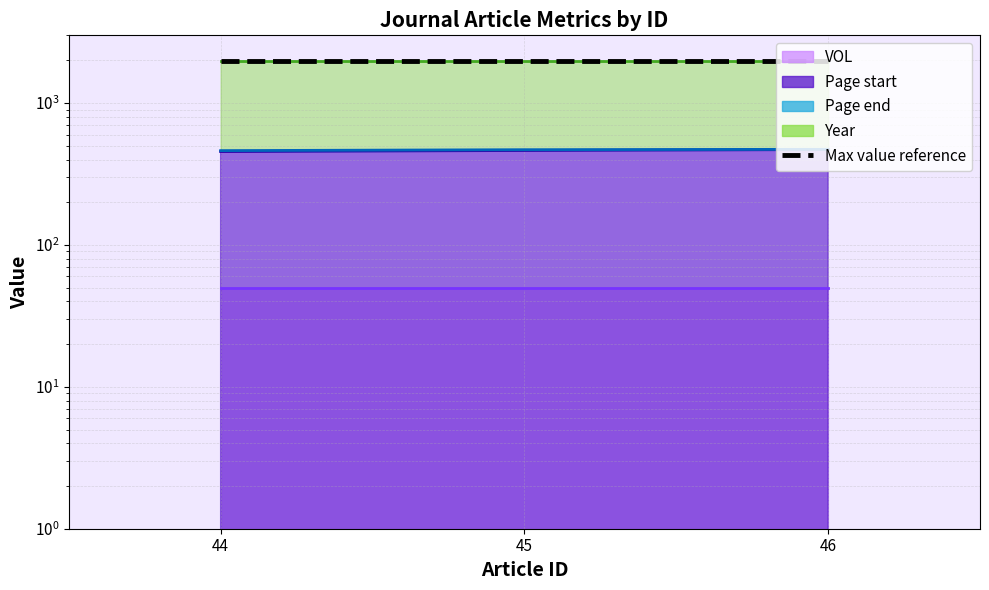

At which category is the sum across all series the highest?

46